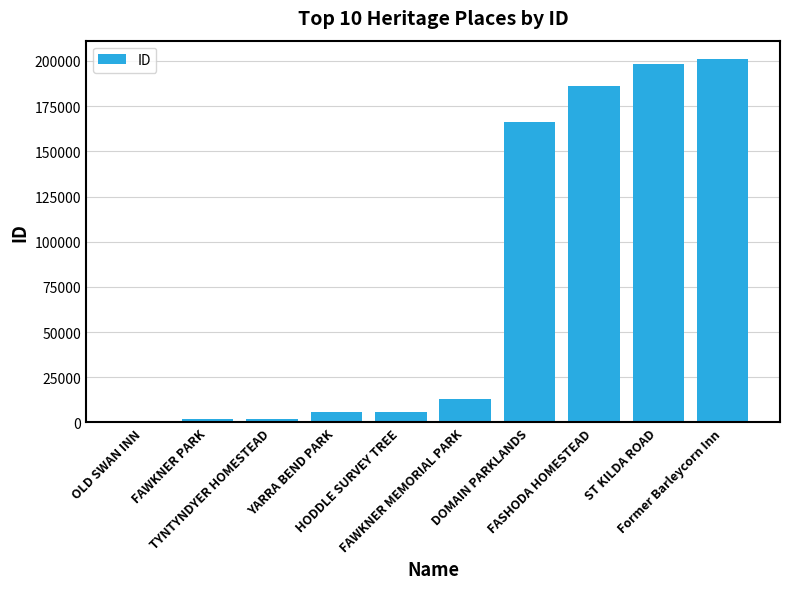

Approximately how many times larger is the value at Former Barleycorn Inn compared to DOMAIN PARKLANDS?

1.2